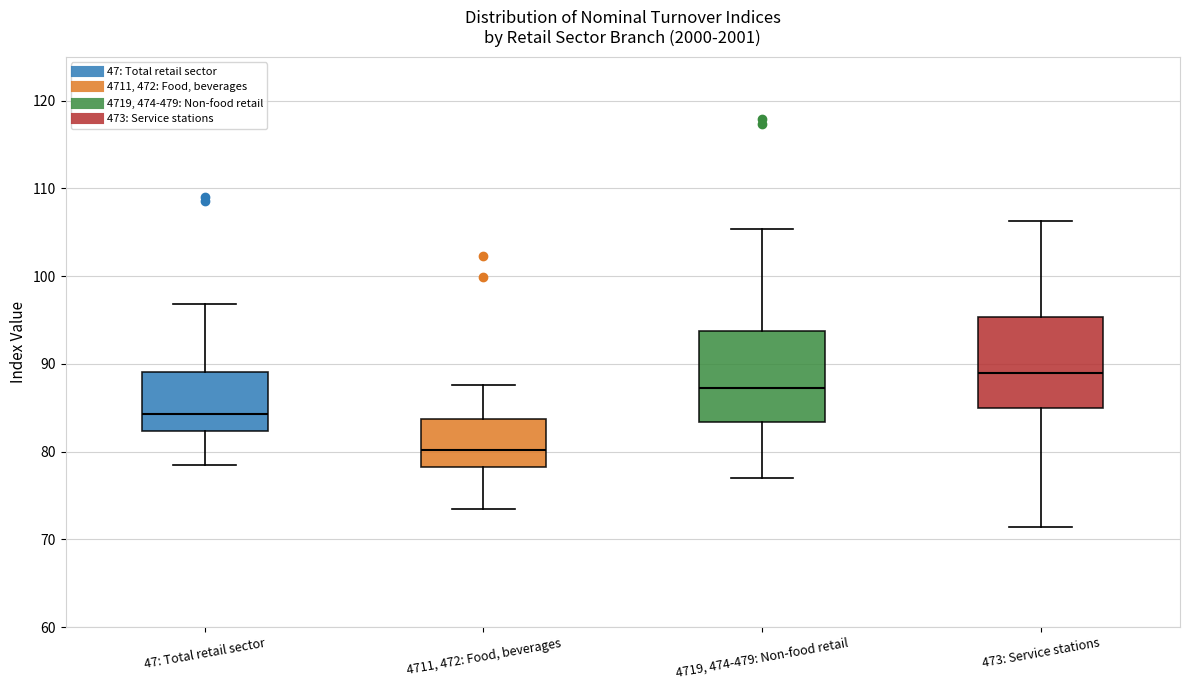

Where is the upper edge of the box for 47: Total retail sector on the y-axis? The values are not printed on the chart, so give them approximately, as read against the axis.

89